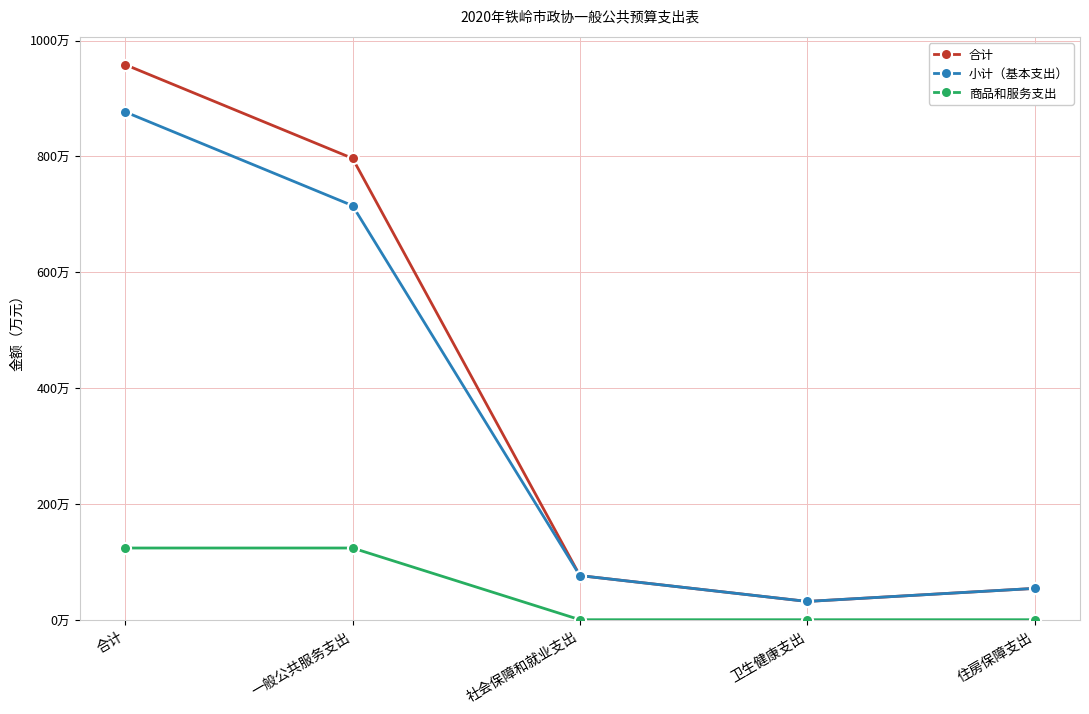

Does the chart have visible grid lines?

Yes